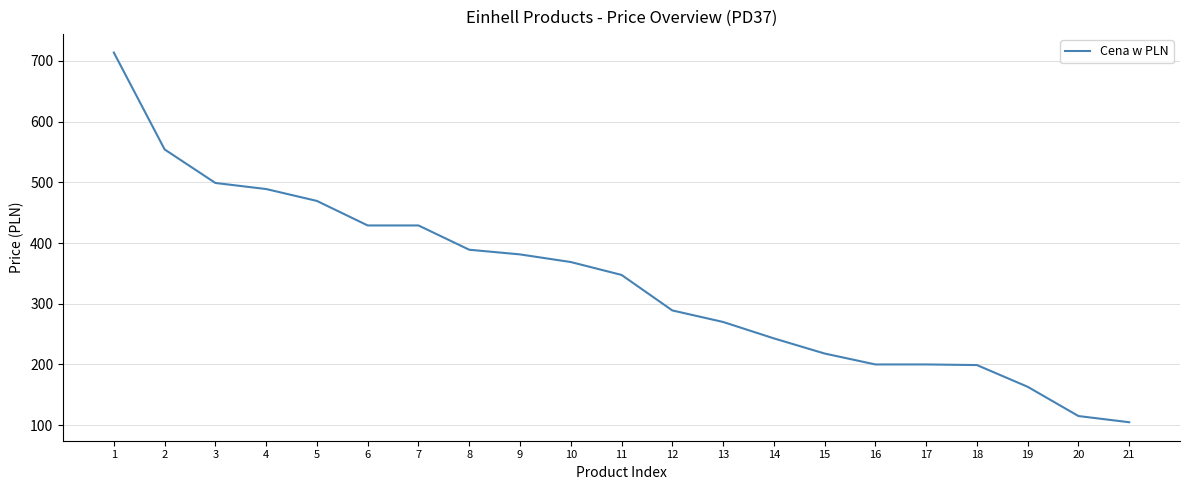

The value at 18 is 199.0. True or false?

True